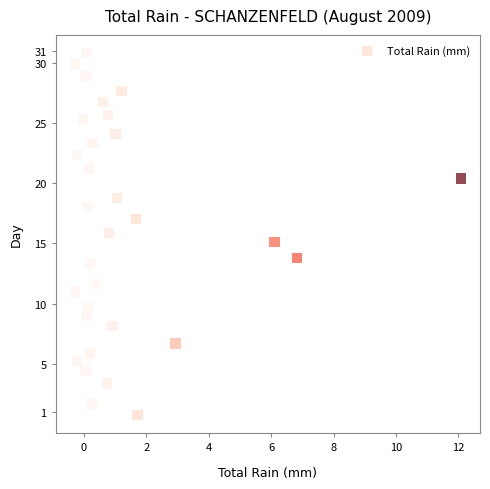

What is the range of X values (max minus min)?

12.4